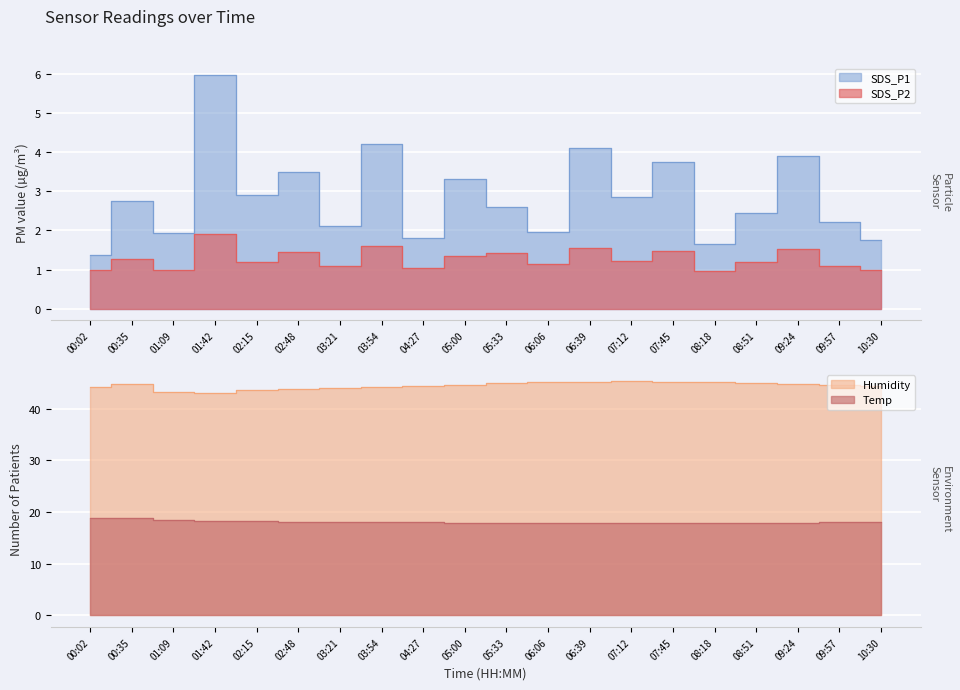

Is the value of SDS_P1 at 09:24 greater than the value of Humidity at 00:35?

No